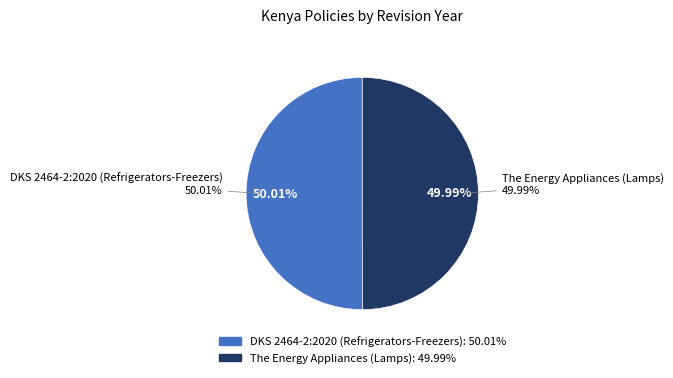

Count the number of slices in the pie.

2